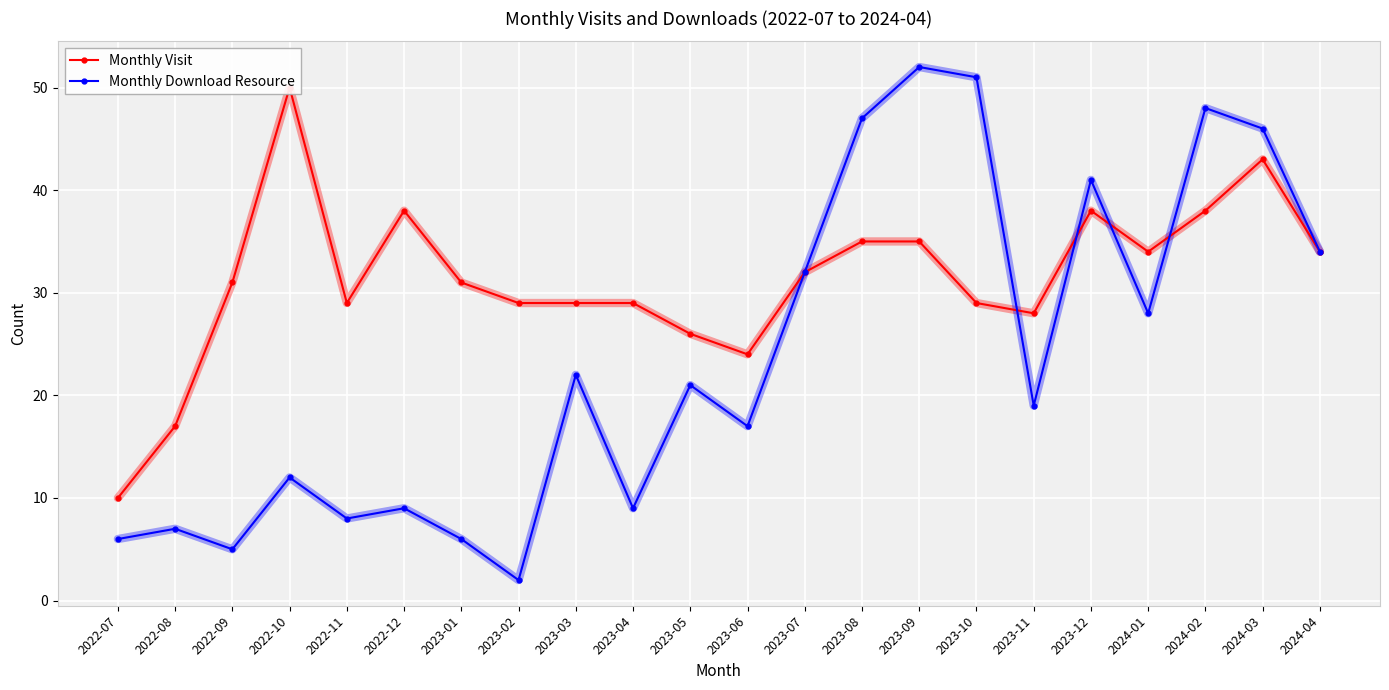

What is the difference between the maximum and second lowest values in the Monthly Download Resource series?

47